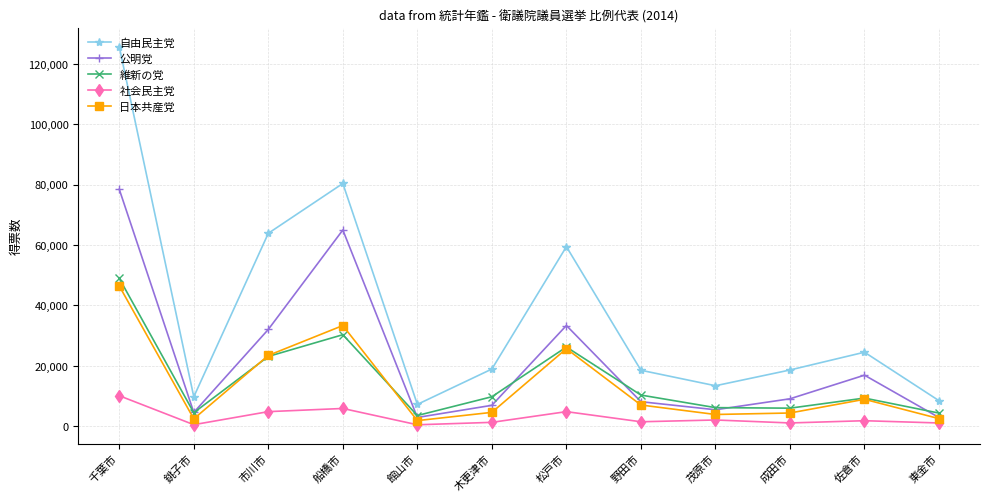

The value of 自由民主党 at 銚子市 is 14725. True or false?

False